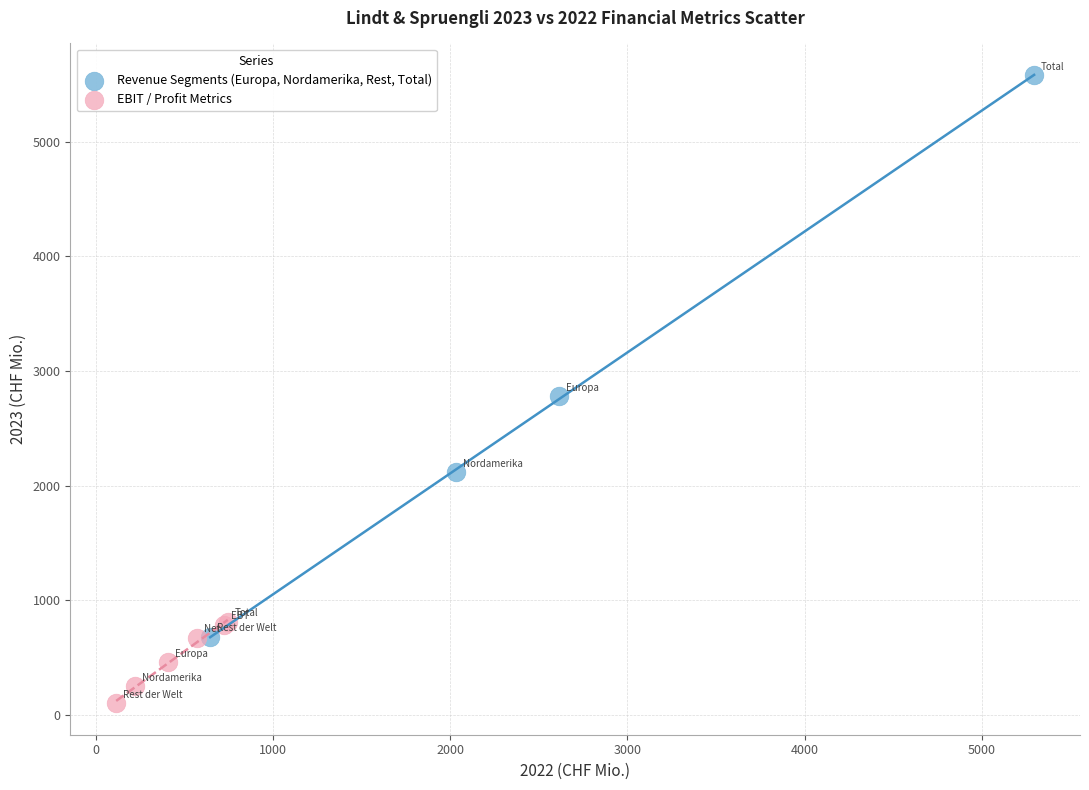

Which series has the largest Y range (max minus min)?

Revenue Segments (Europa, Nordamerika, Rest, Total)